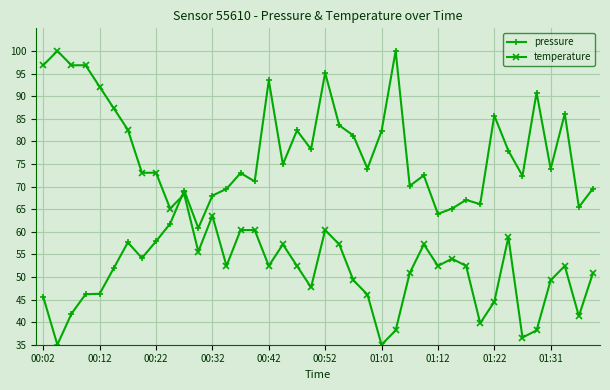

Rank the series by their average value, from lowest to highest.

temperature, pressure